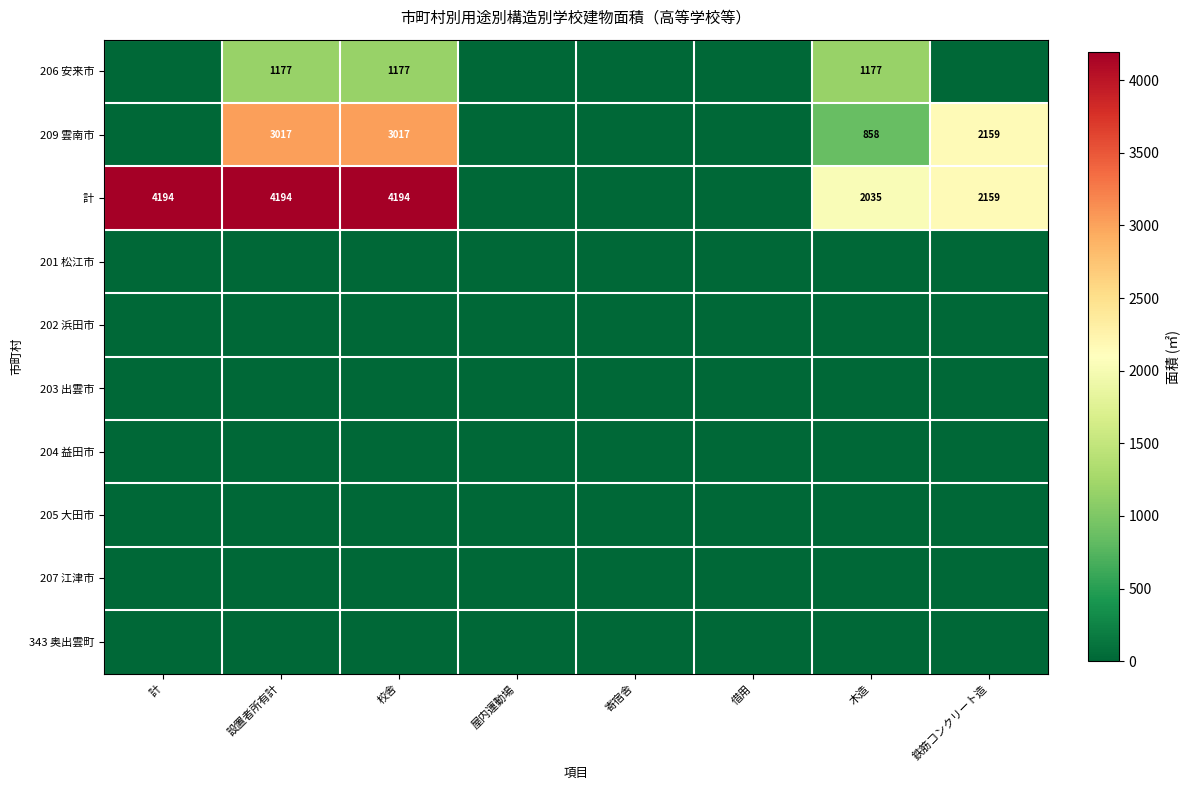

What is the sum of the 計 values at 設置者所有計 and 校舎?

8388